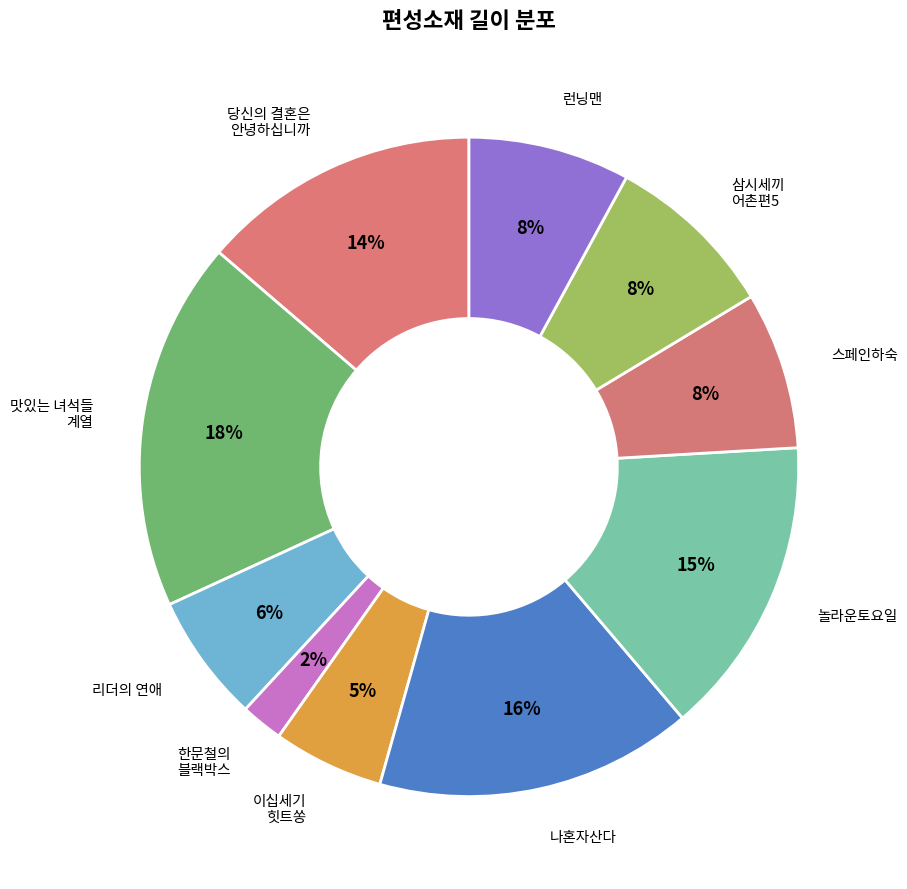

To the nearest percent, what is the difference between the largest and smallest slice percentages?

16%